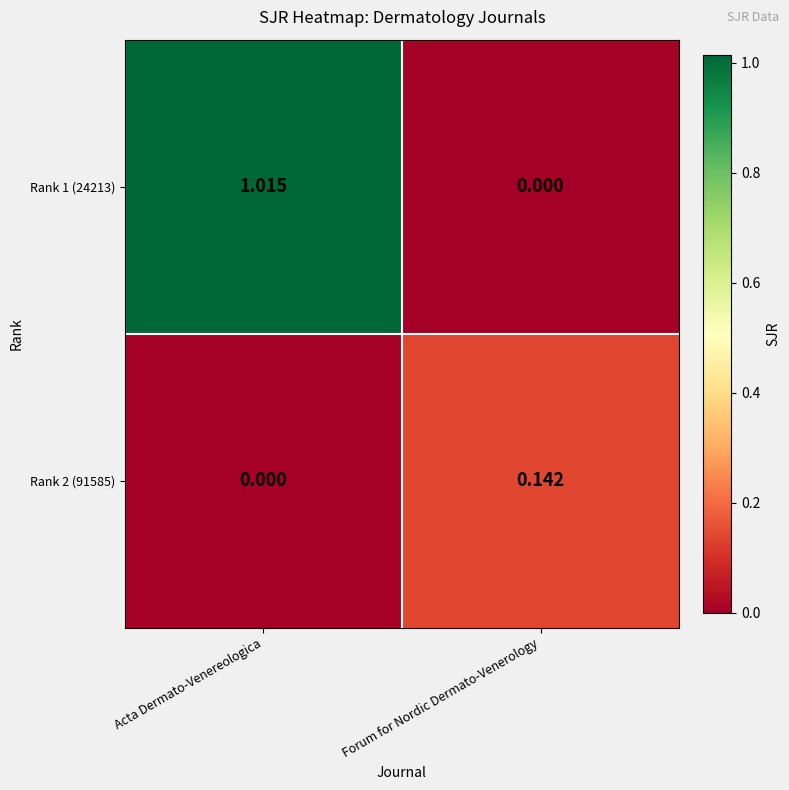

At which label is Rank 1 (24213) closest to 0?

Forum for Nordic Dermato-Venerology